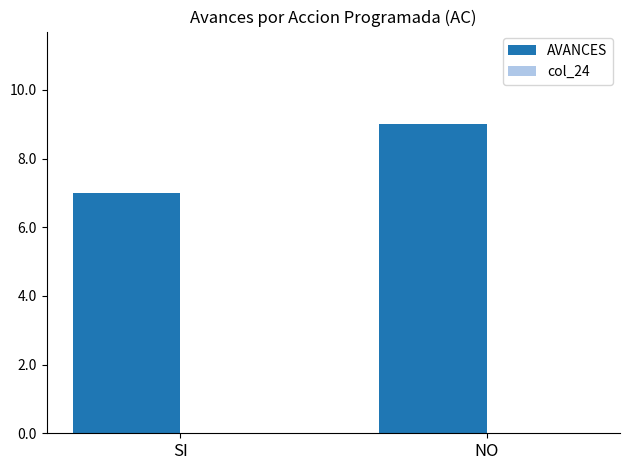

Which label corresponds to the smallest value in the chart?

SI